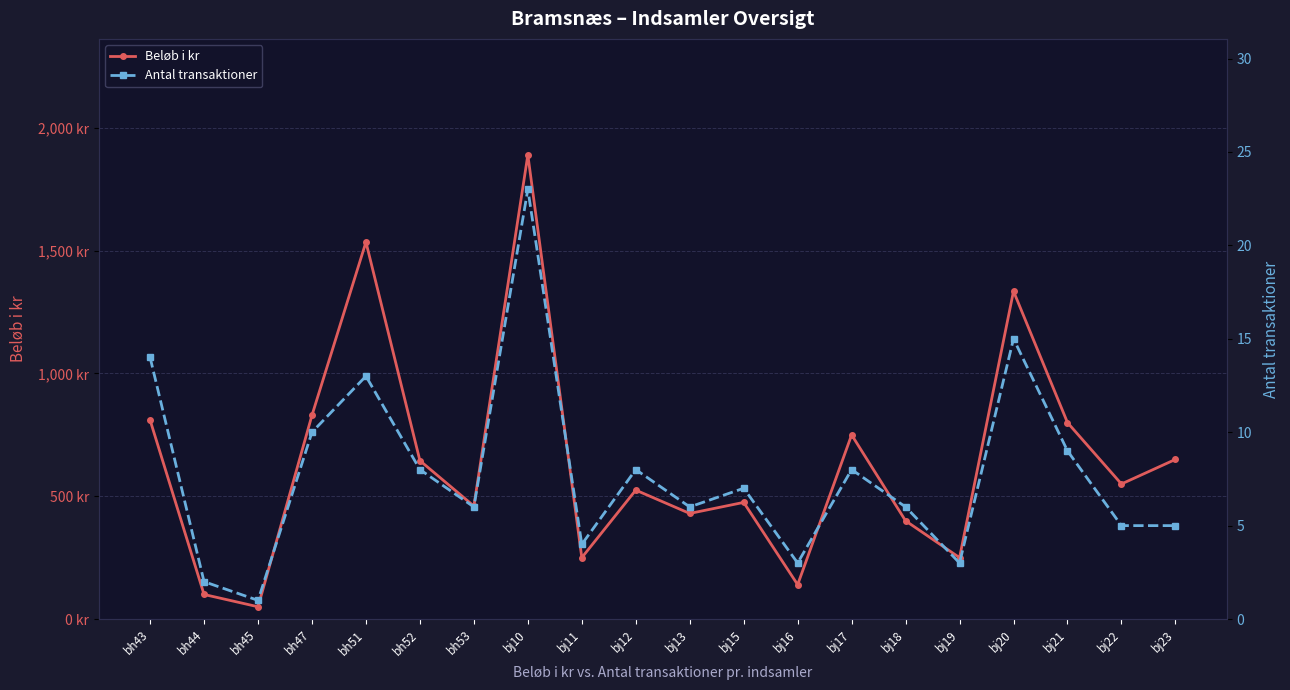

At which category does Antal transaktioner reach its first local valley?

bh45